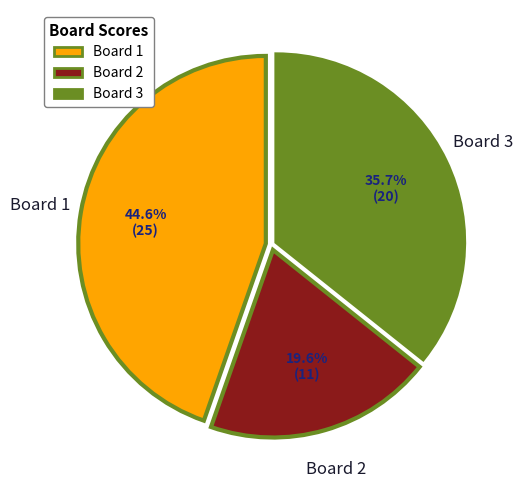

The Board 3 slice represents 36% of the pie. True or false?

True